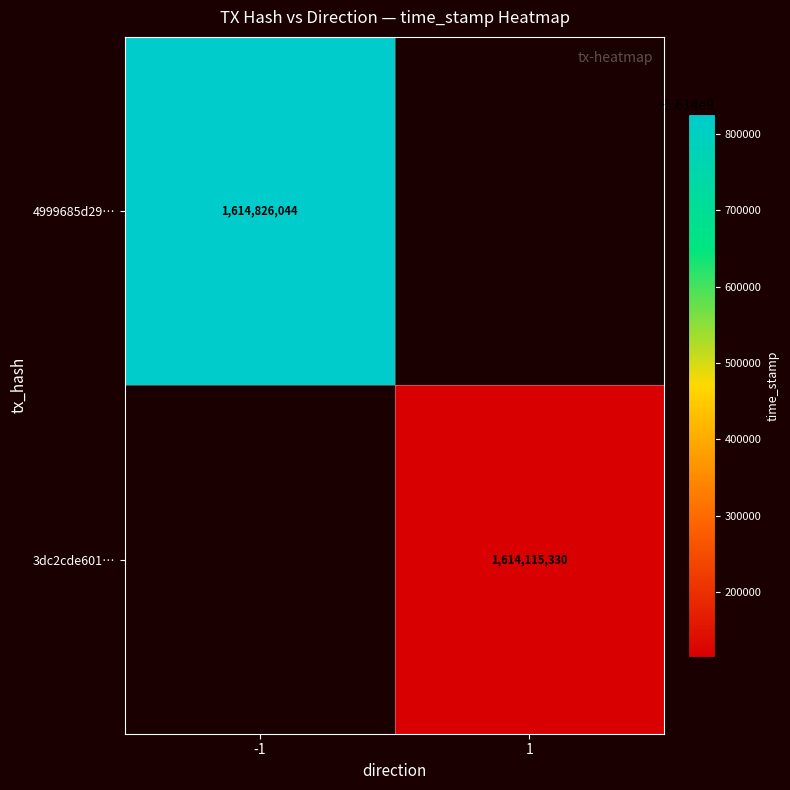

What is the smallest value displayed?

1614115330.0